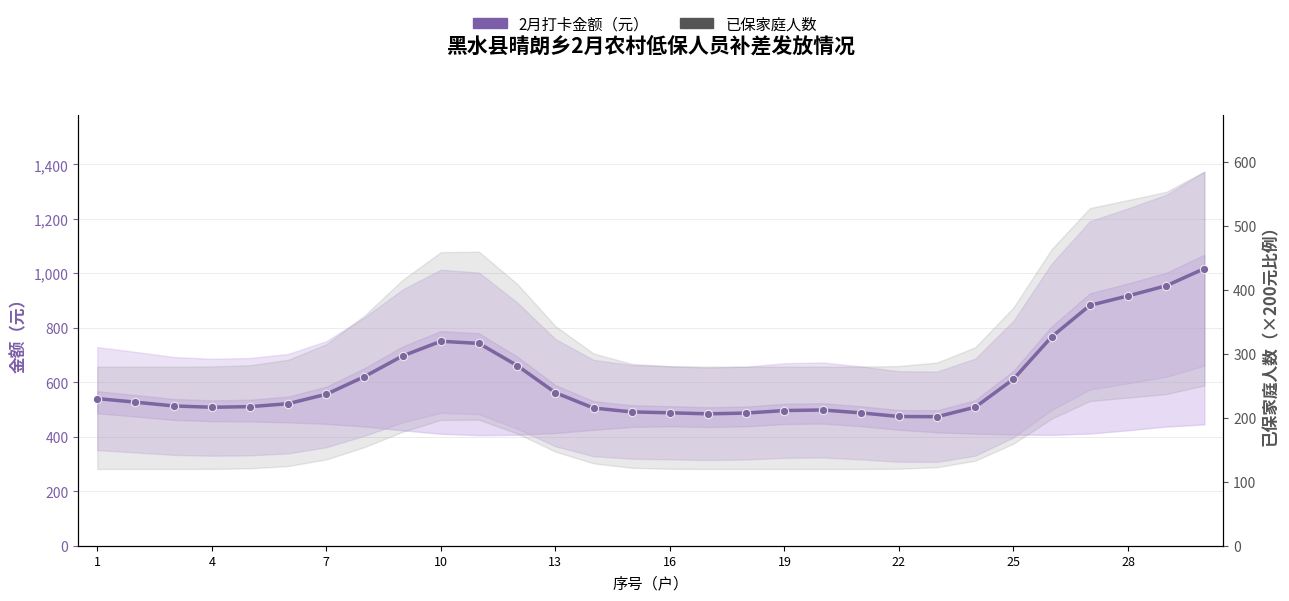

Between 13 and 20, which series saw the biggest shift?

已保家庭人数×200